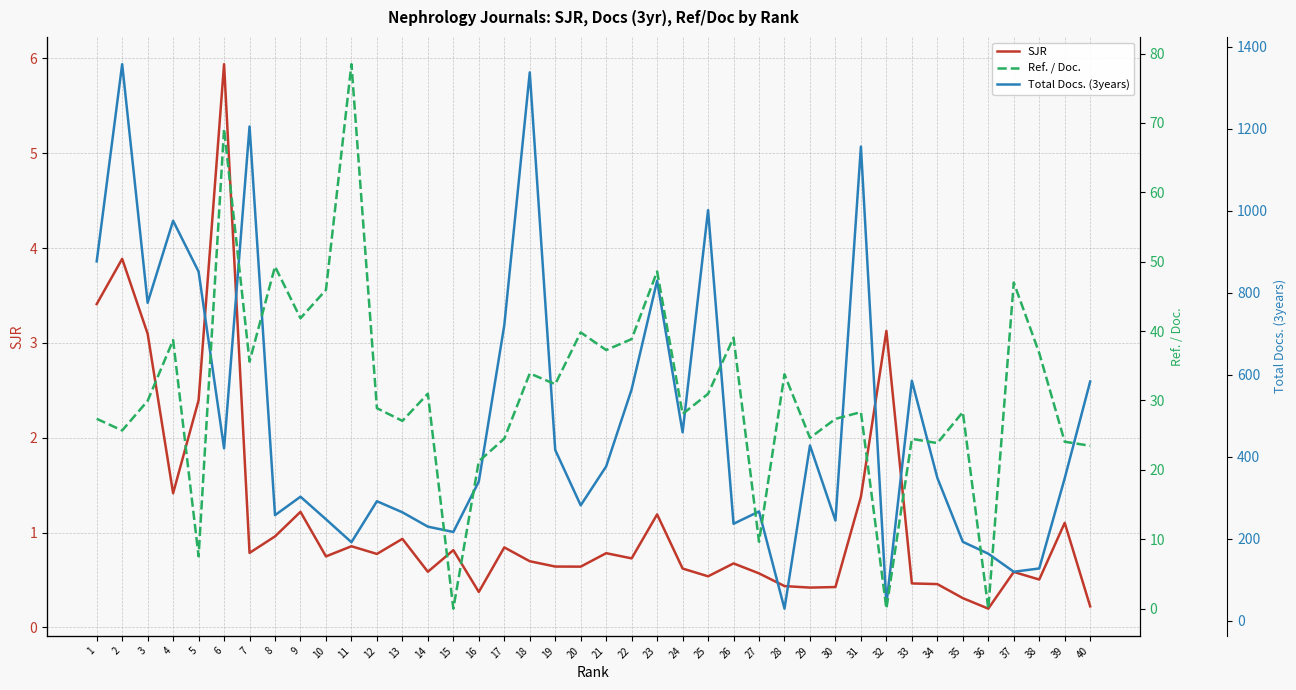

What is the value of the Total Docs. (3years) point at the 5th from the left?

851.0